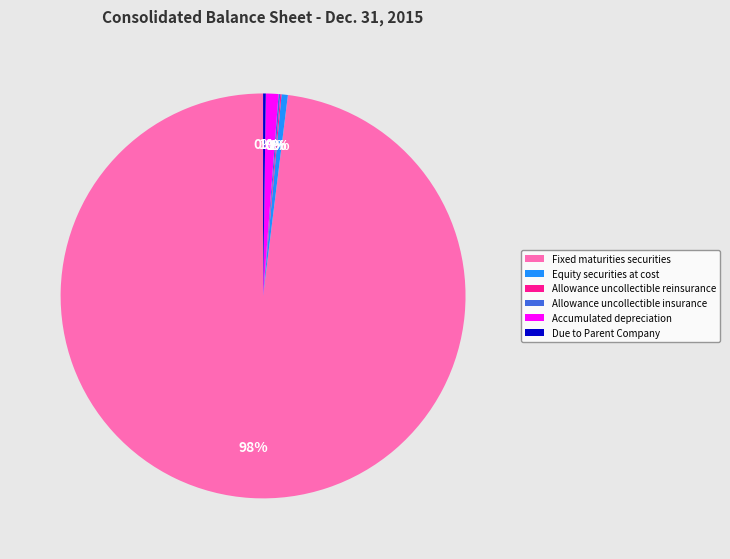

To the nearest percent, what is the average slice percentage?

17%